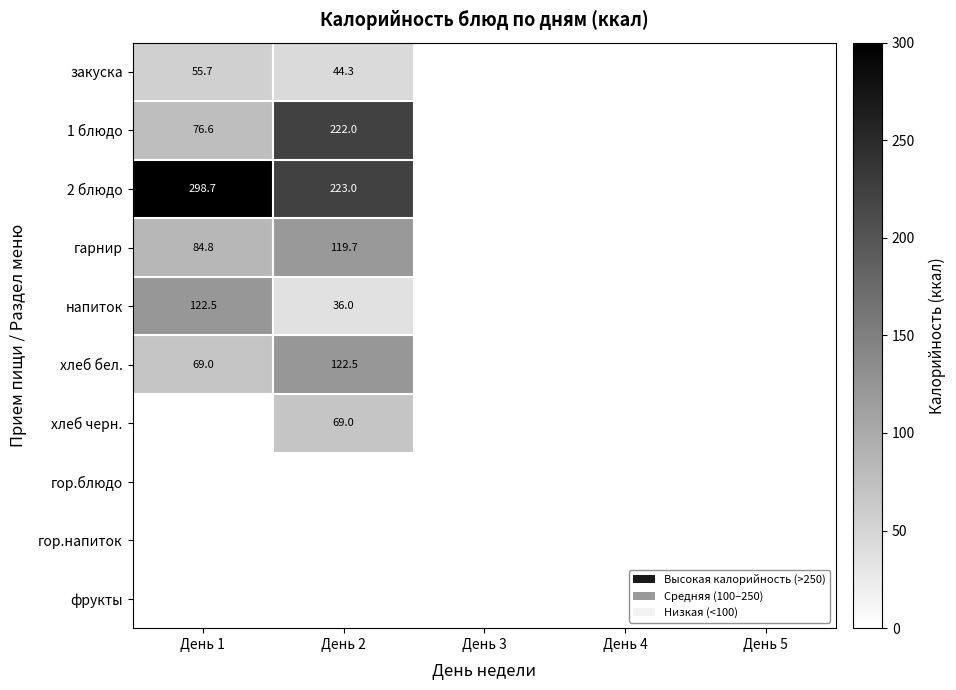

True or false: напиток has a value of 64.2 at День 1.

False